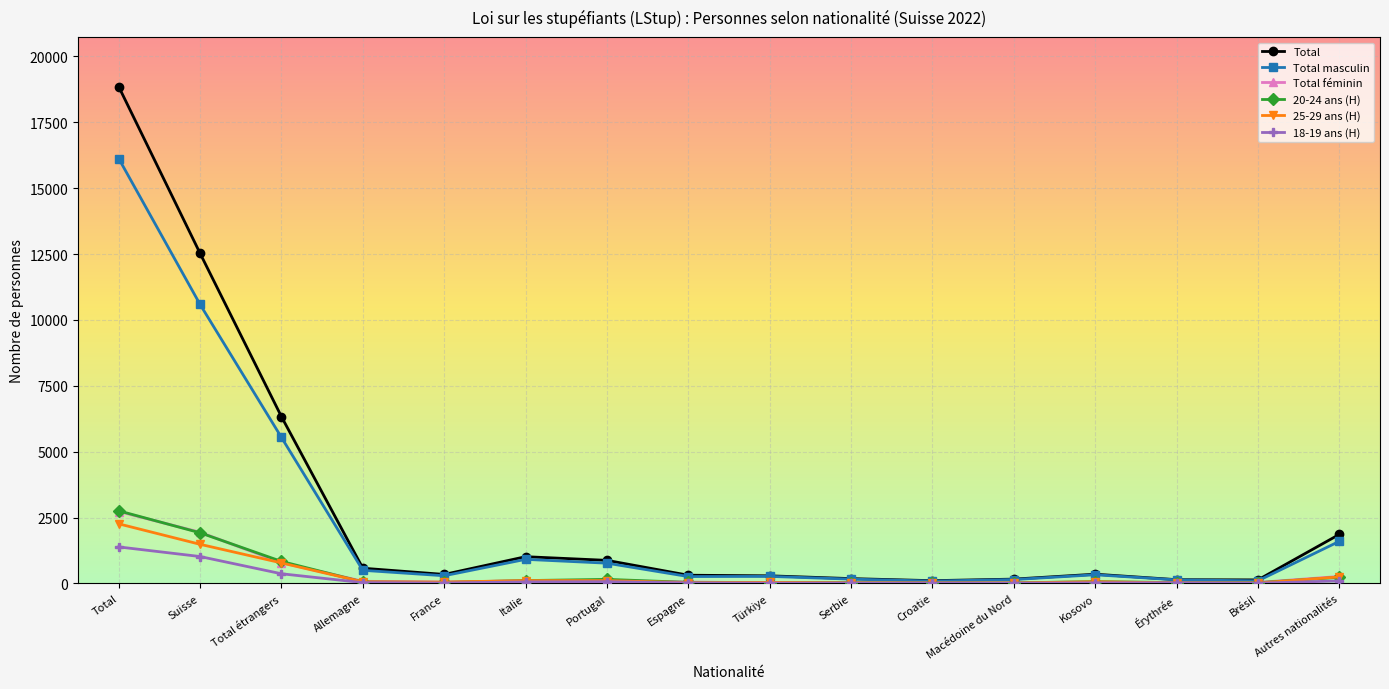

What position from the right is France?

12